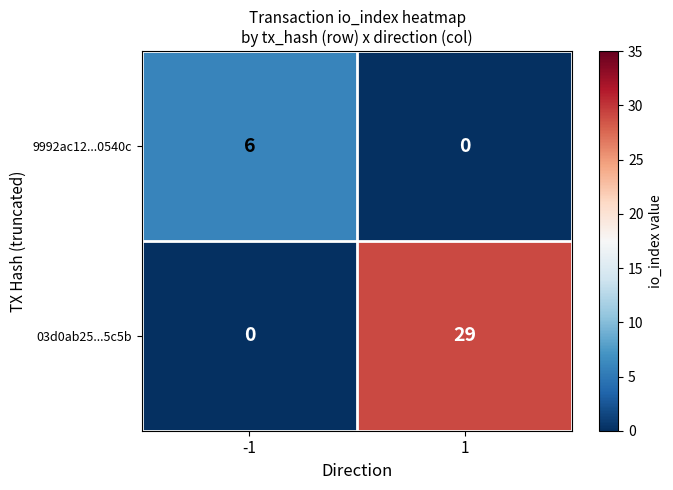

Which series has the widest spread of values?

03d0ab25...5c5b